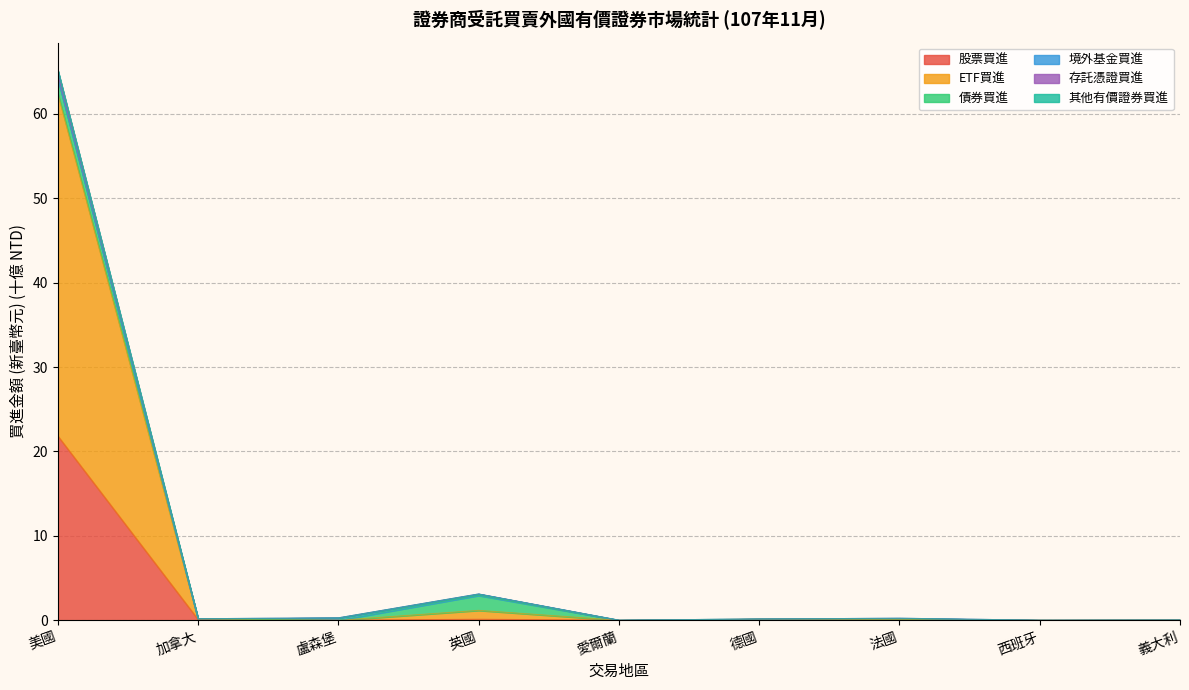

At which category is the sum across all series the highest?

美國